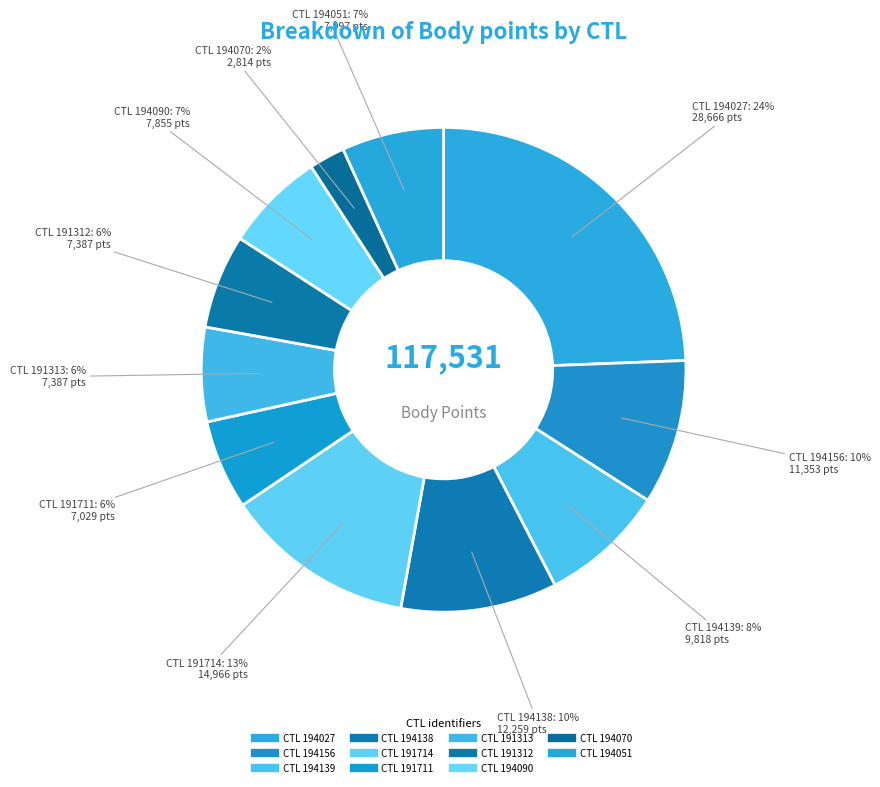

How many slices are in this pie chart?

11